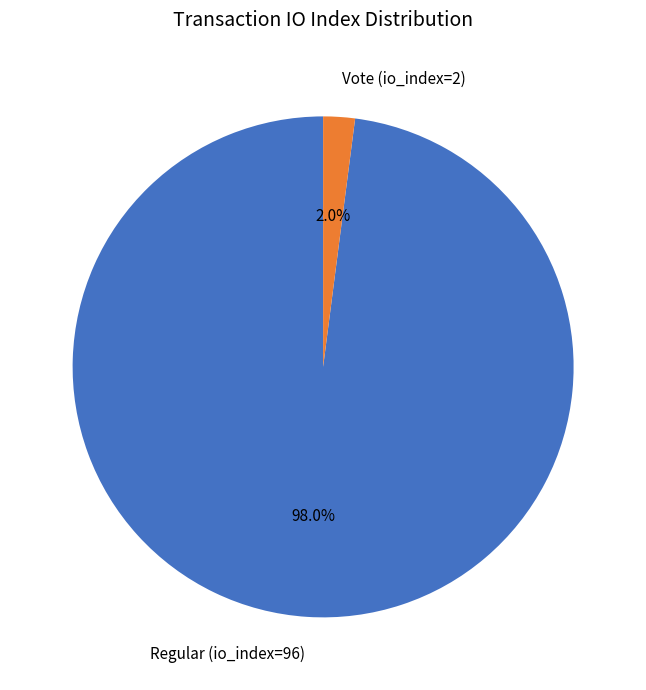

Does Vote (io_index=2) represent more than half of the total?

No